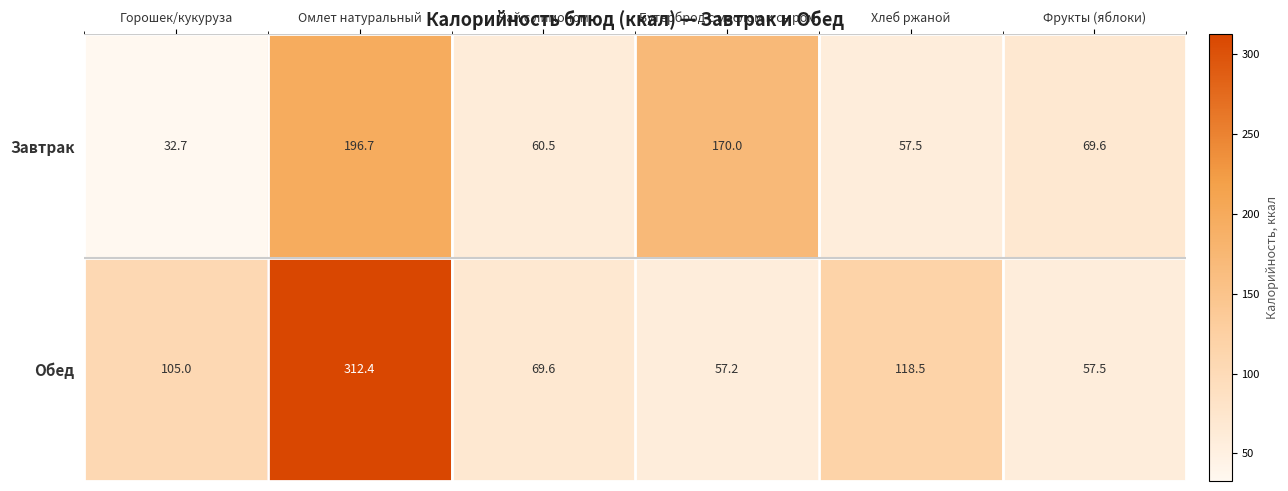

What is the greatest value displayed?

312.4